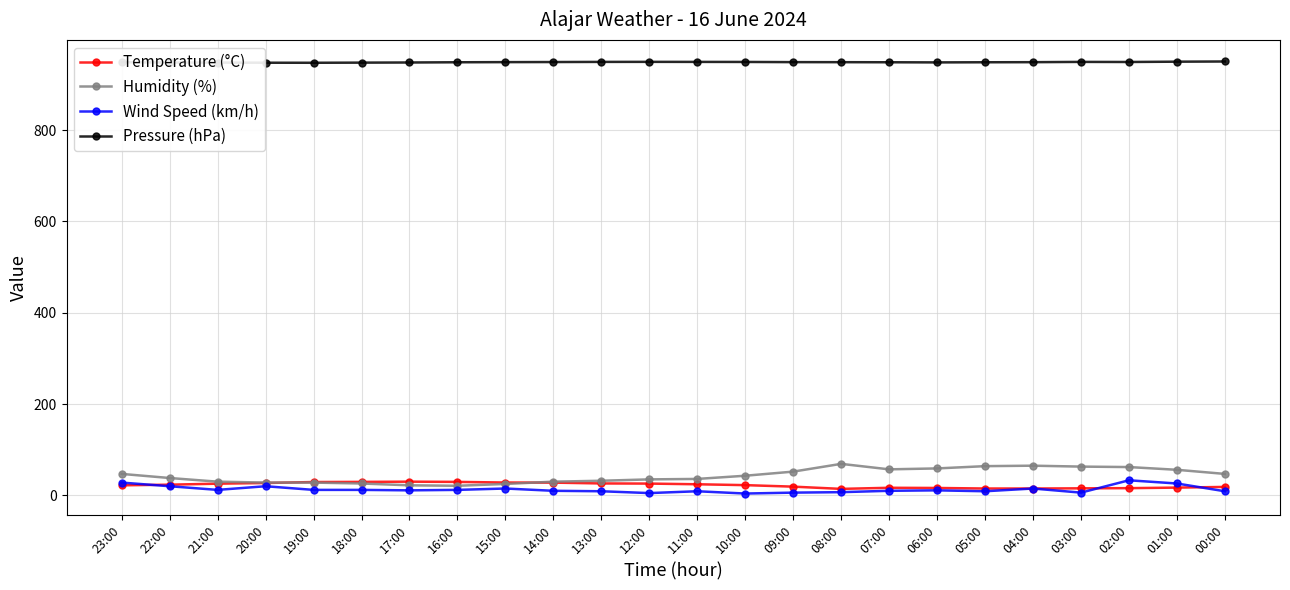

What is the label of the 12th point from the left?

12:00